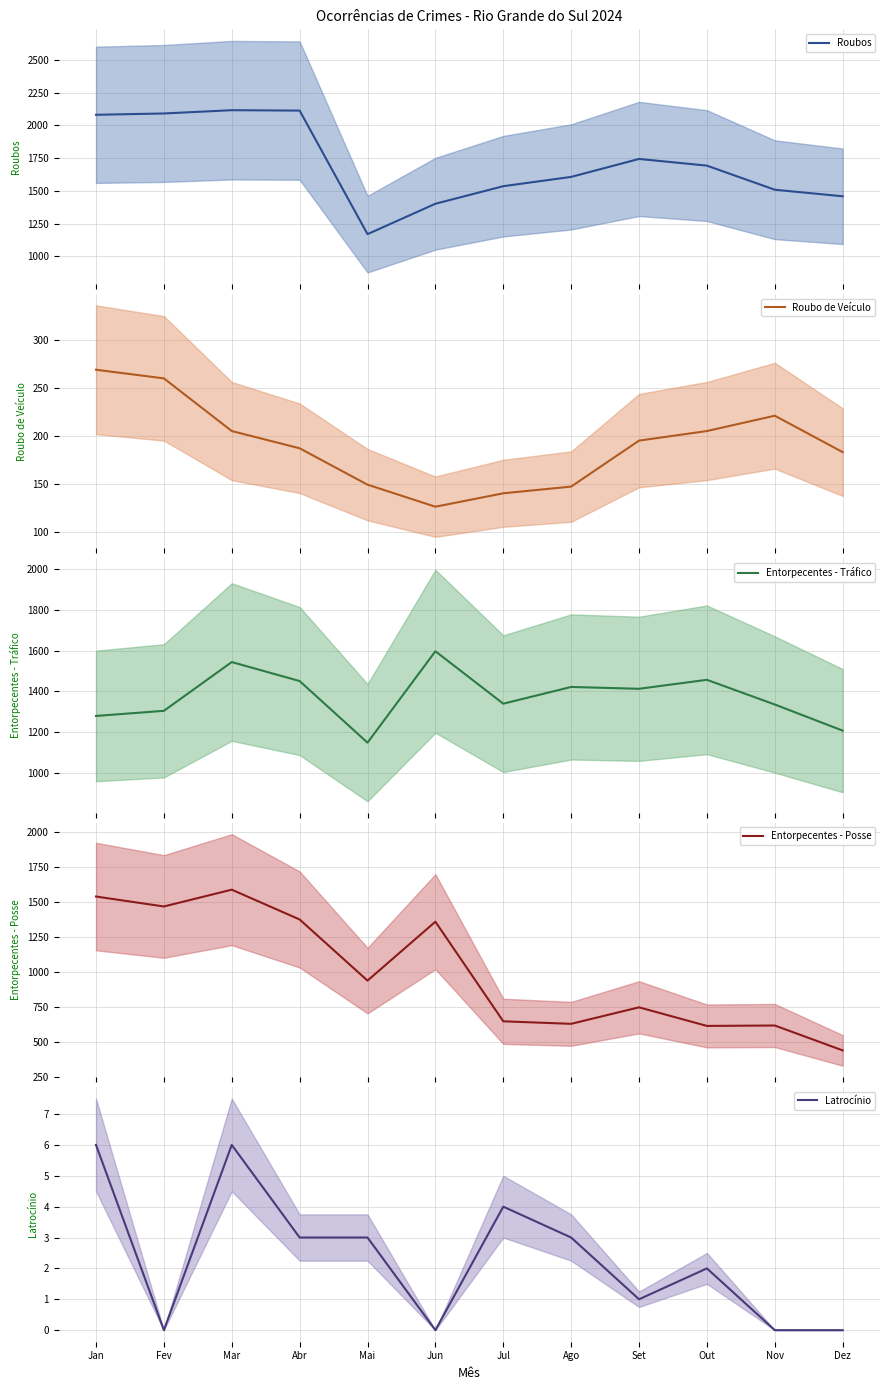

At which label is Entorpecentes - Posse closest to 1012?

Mai